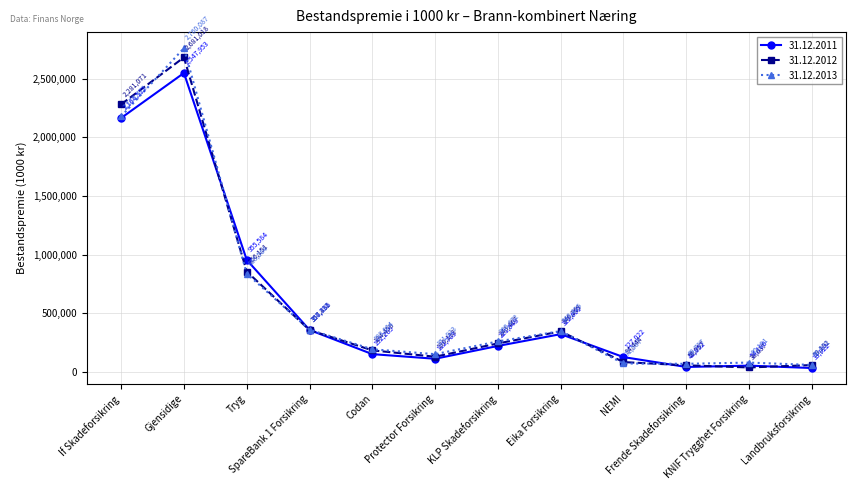

Does the chart display data point markers on the line(s)?

Yes